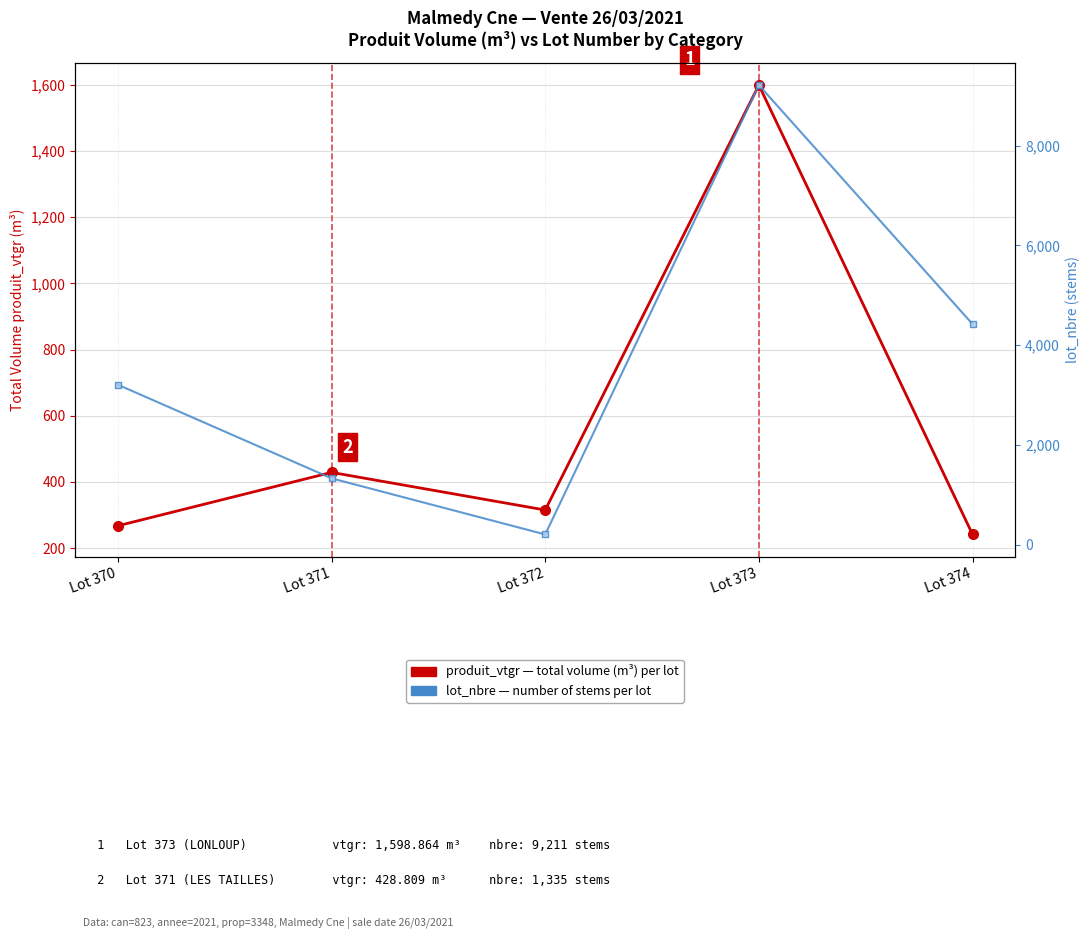

List the series in order of their overall mean, highest first.

lot_nbre (stems), produit_vtgr (m³)